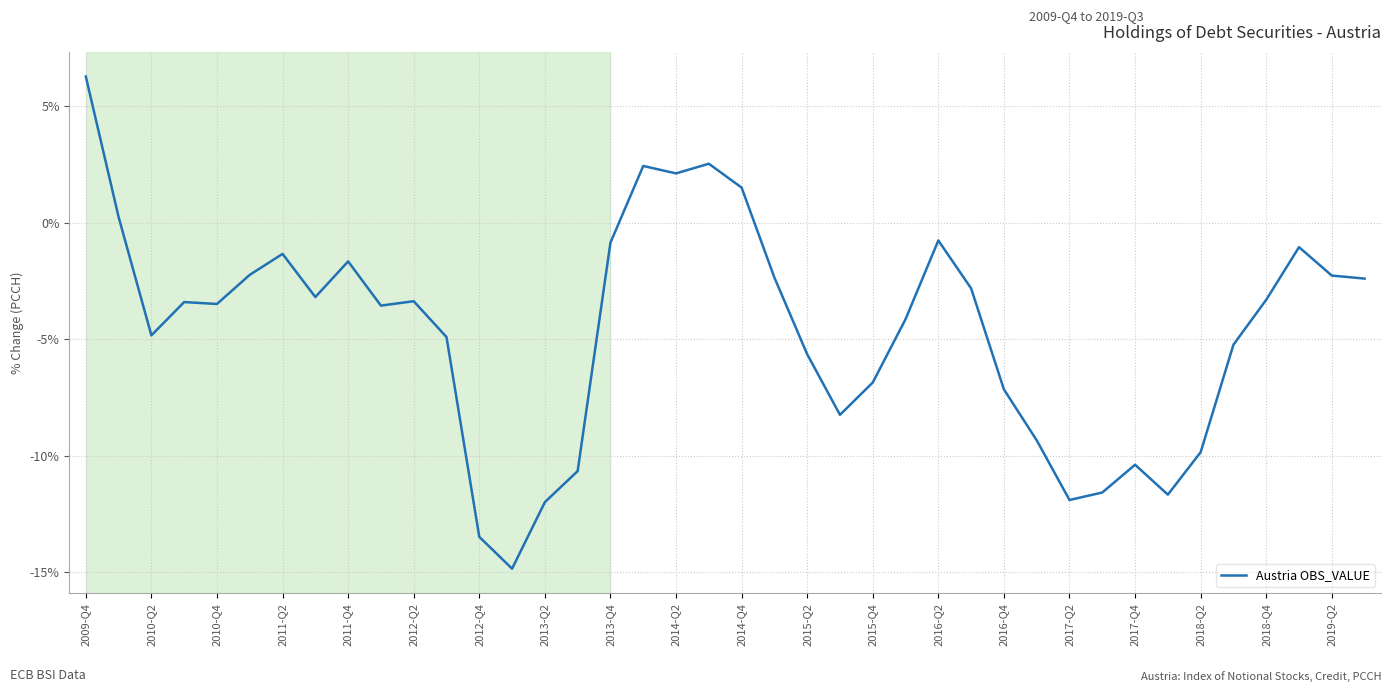

What is the maximum value shown in the chart?

6.3